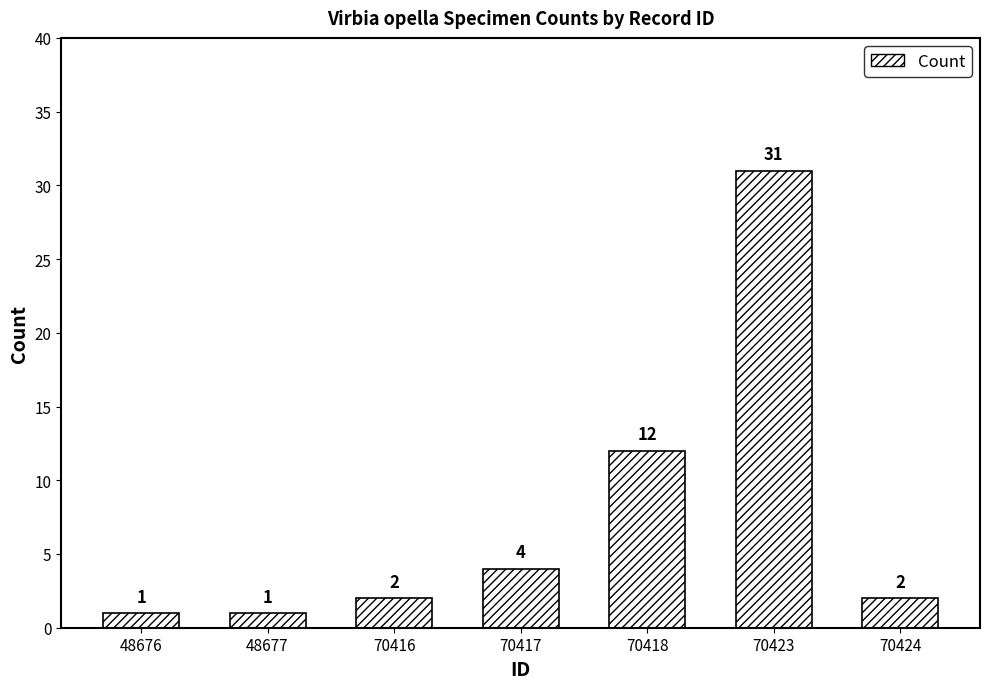

At which category does the chart reach its peak across all series?

70423